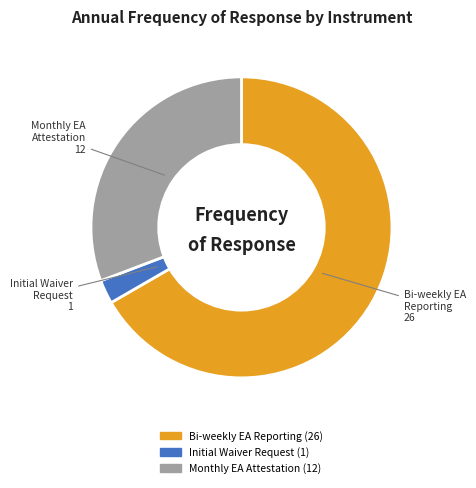

Is there a majority slice in this chart?

Yes